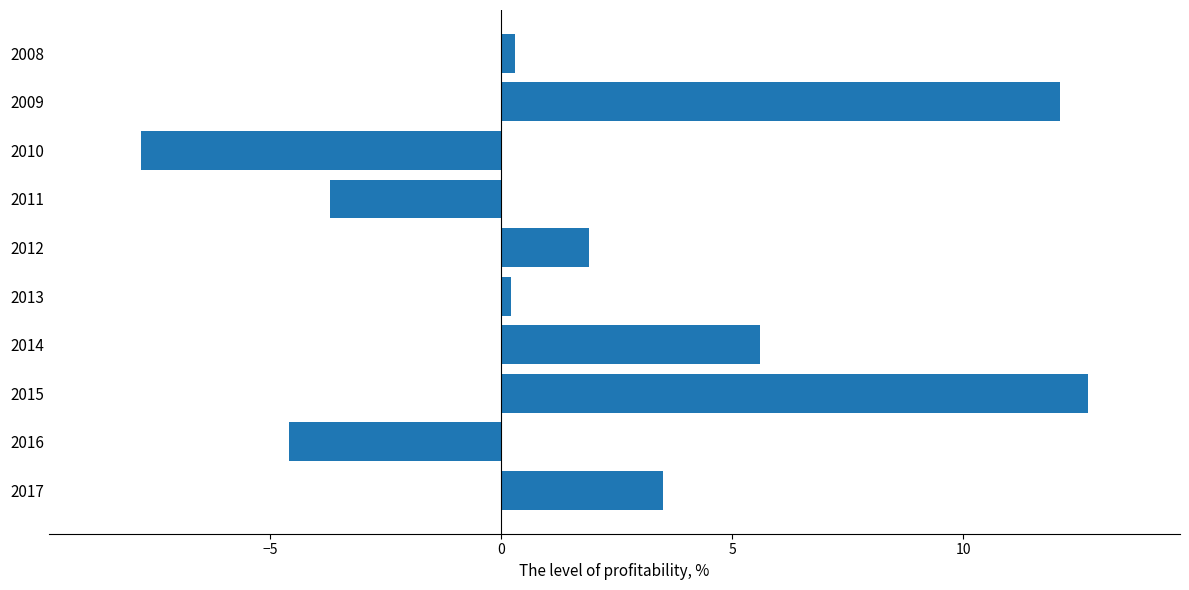

How many negative values are there?

3